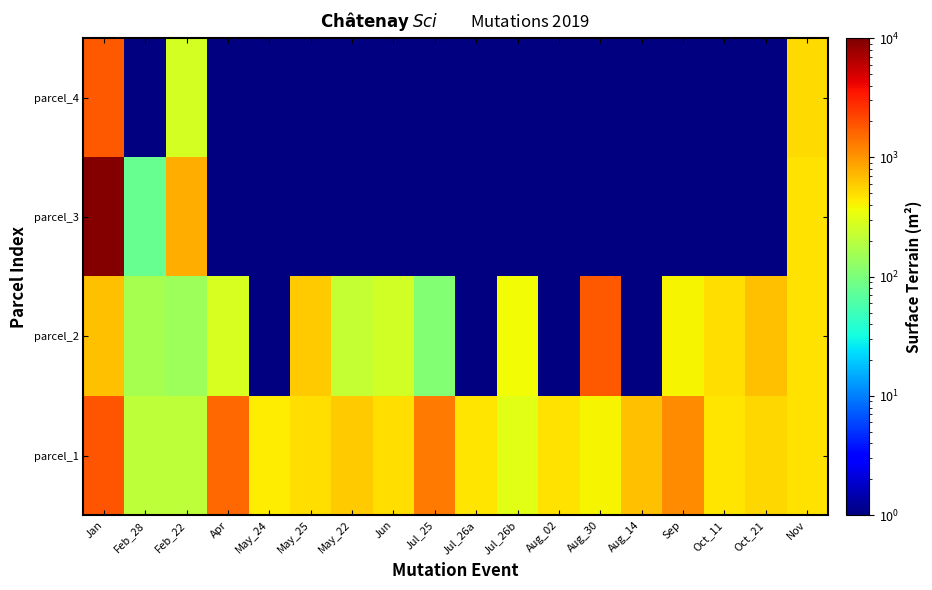

Is the value of parcel_4 at May_24 greater than the value of parcel_2 at Aug_30?

No